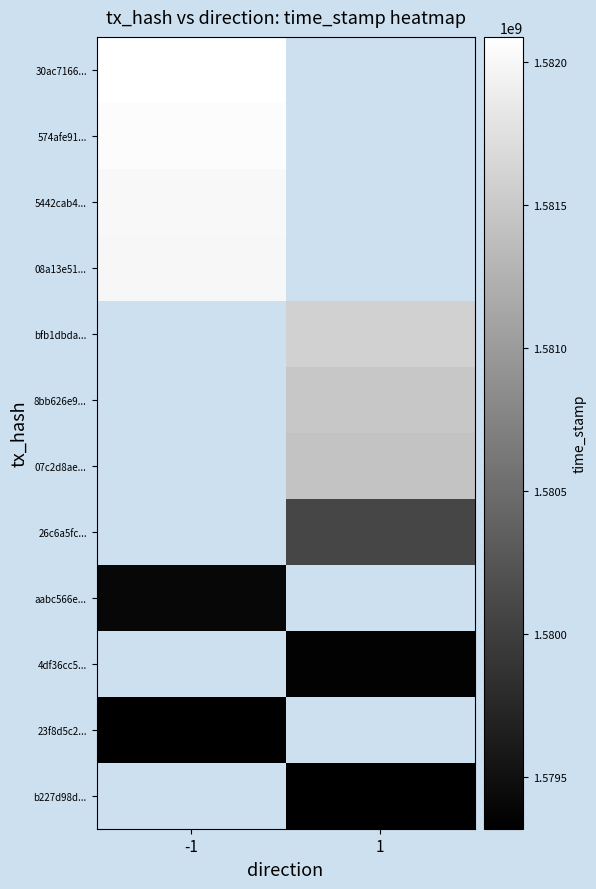

Which has a higher value, 1 or -1?

-1